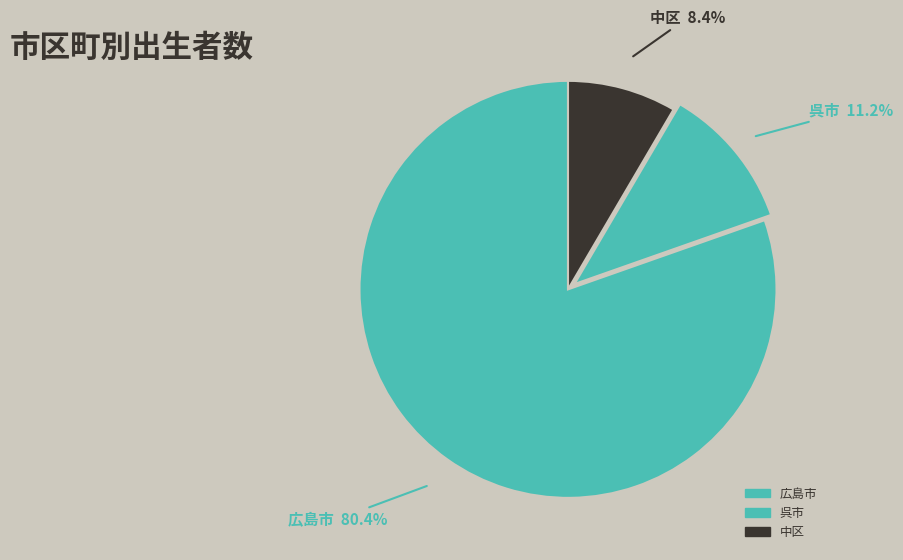

What percentage is NOT represented by 呉市?

88.8%